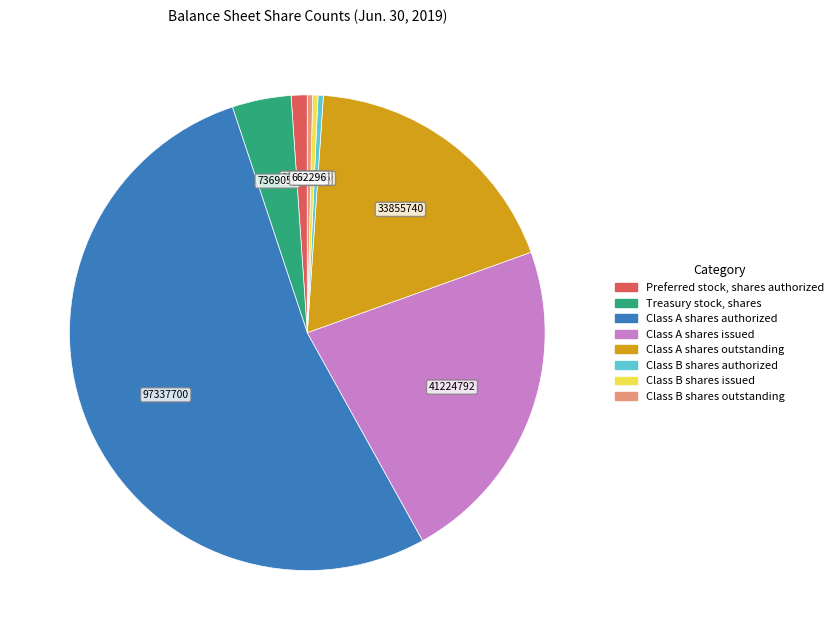

Is there a majority slice in this chart?

Yes